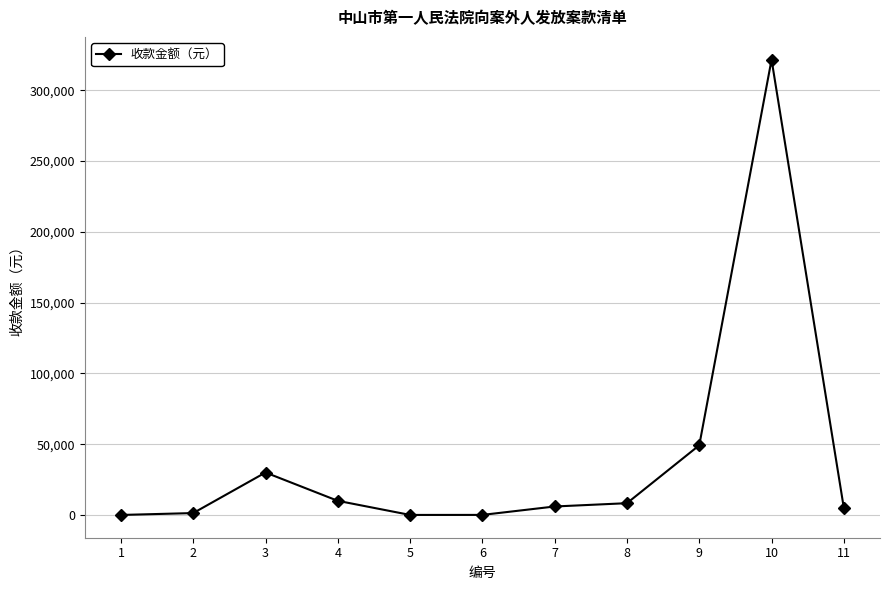

Where does the data first go above 6000?

3